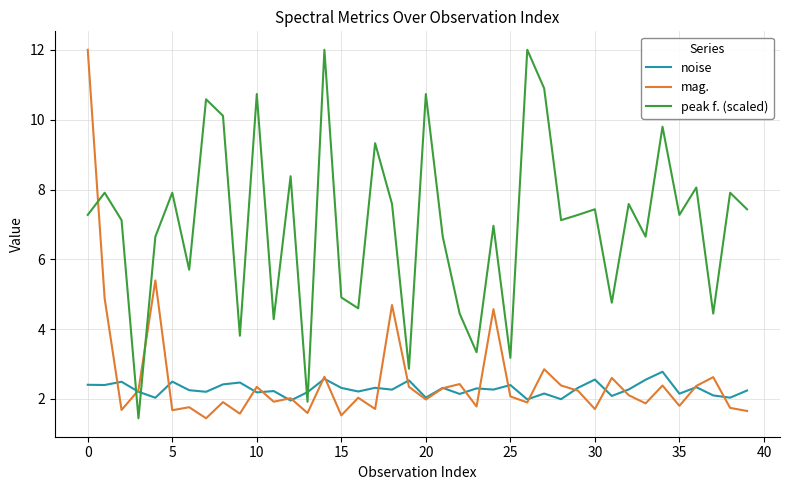

Which series has the largest total across all categories?

peak f. (scaled)